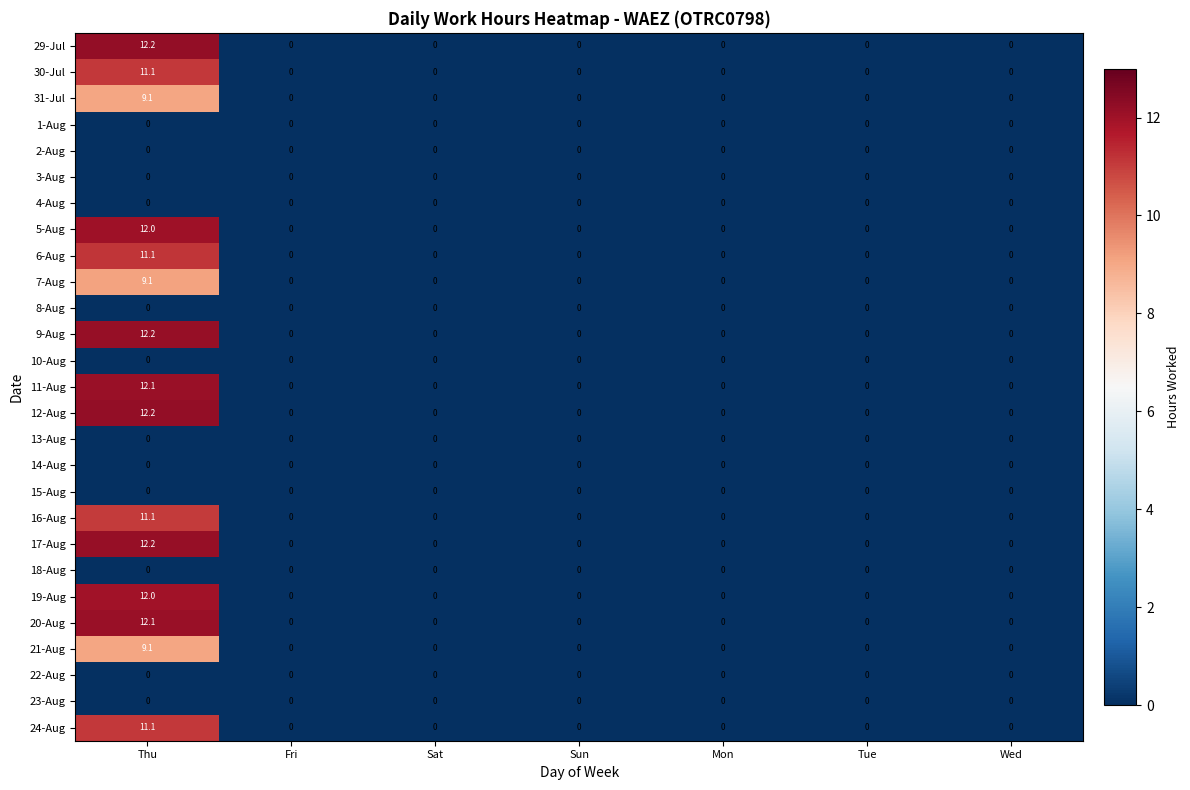

At which category does the chart reach its peak across all series?

Thu